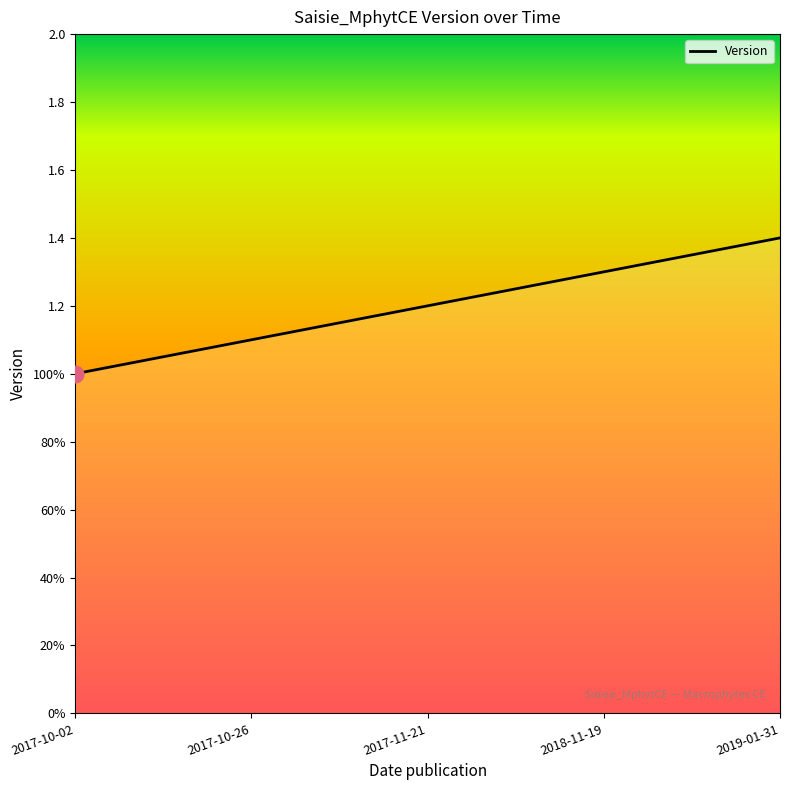

List the labels in order of value, largest first.

2019-01-31, 2018-11-19, 2017-11-21, 2017-10-26, 2017-10-02